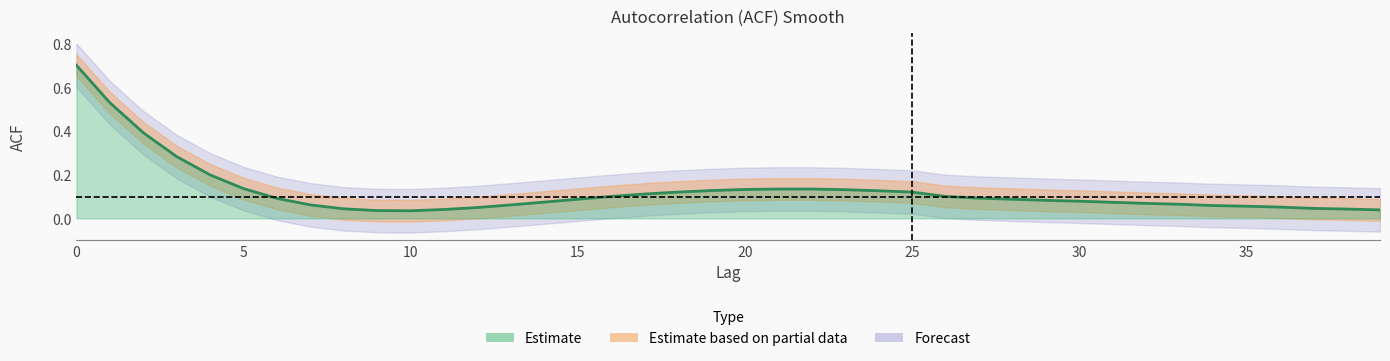

The value at 17 is 0.1. True or false?

True